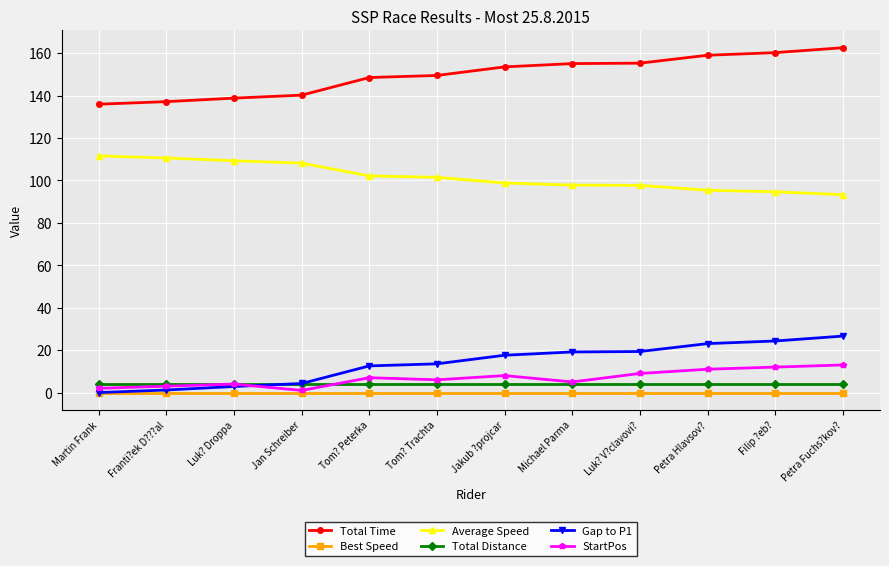

At which category does the chart reach its peak across all series?

Petra Fuchs?kov?